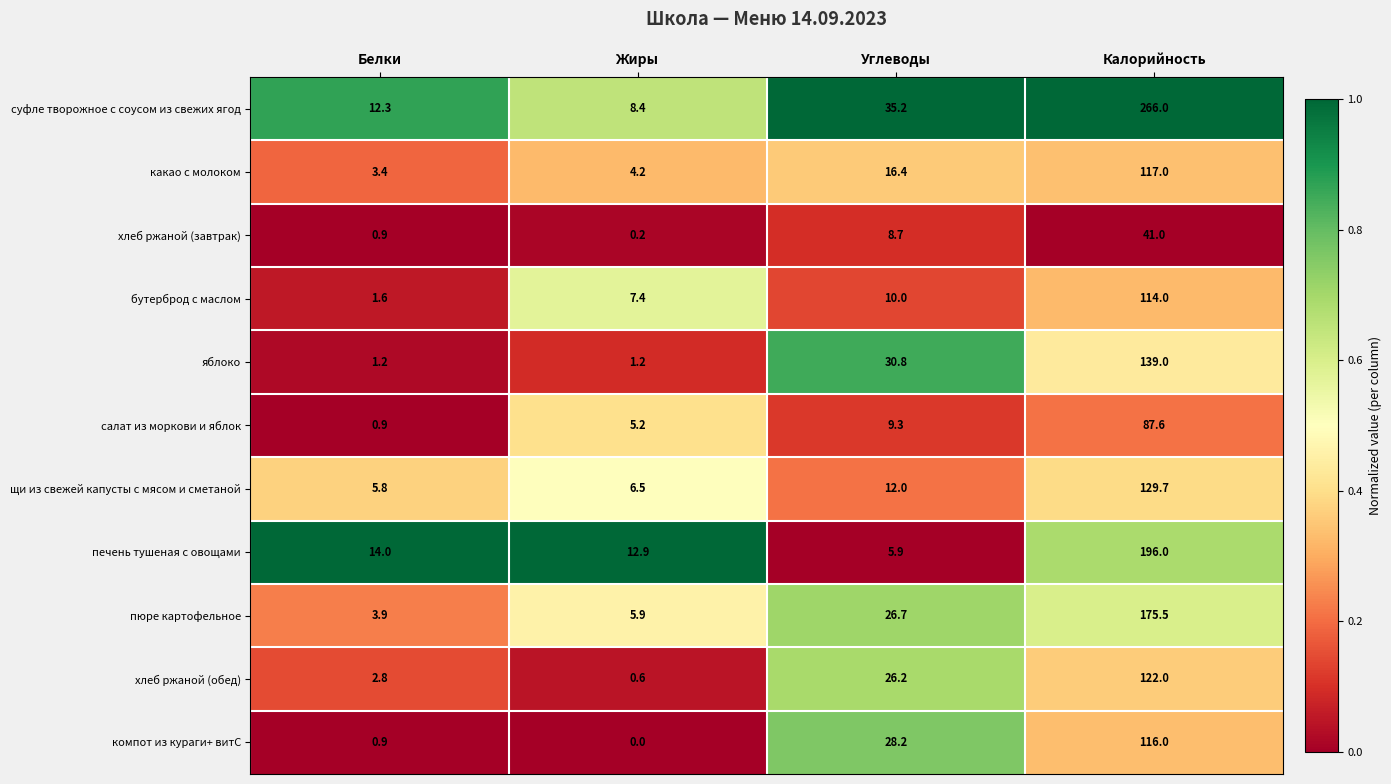

Which category has the lowest value across all series?

Жиры